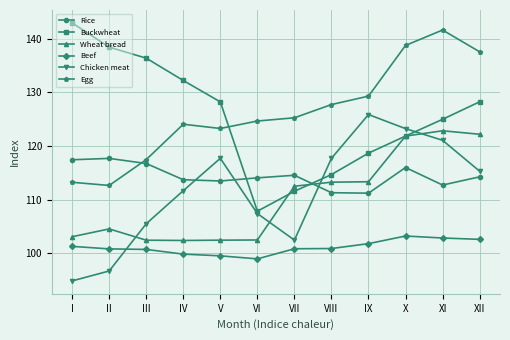

What is the spread (max minus min) of values at X?

35.5